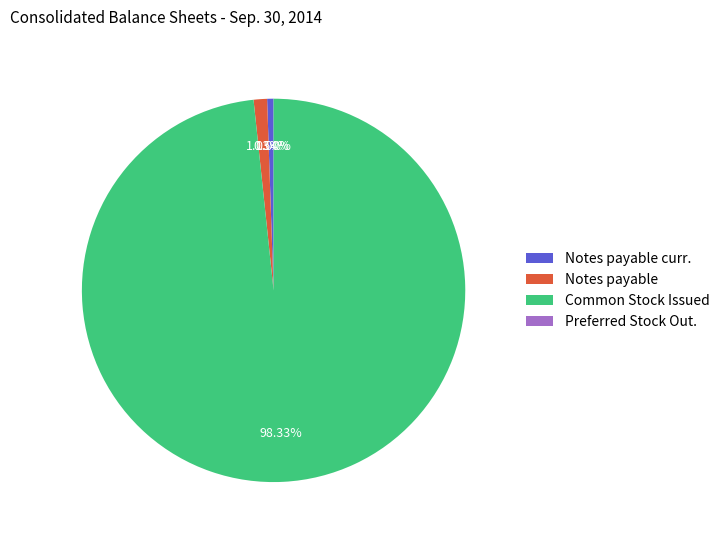

Which category has the biggest portion of the pie?

Common Stock Issued